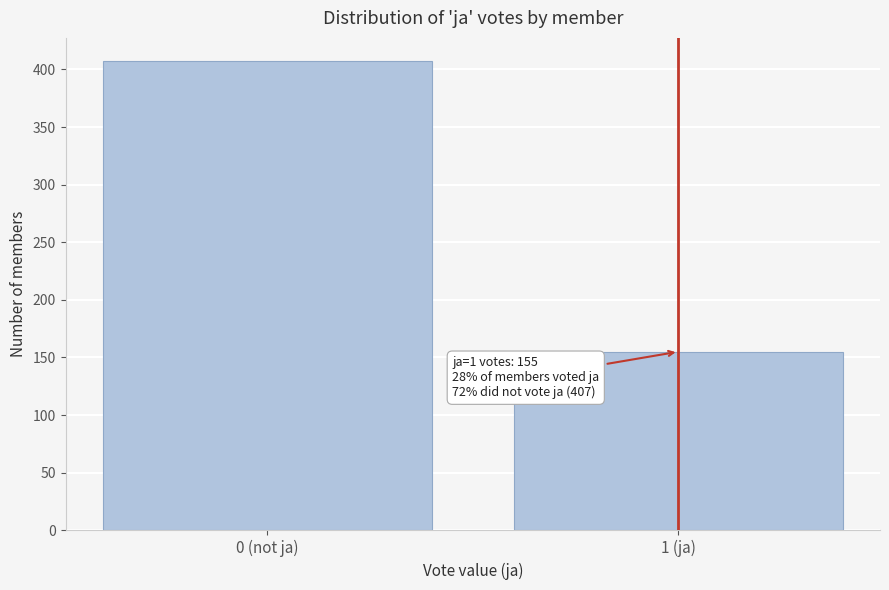

Reading right to left, list all the values displayed in this chart.

155	407